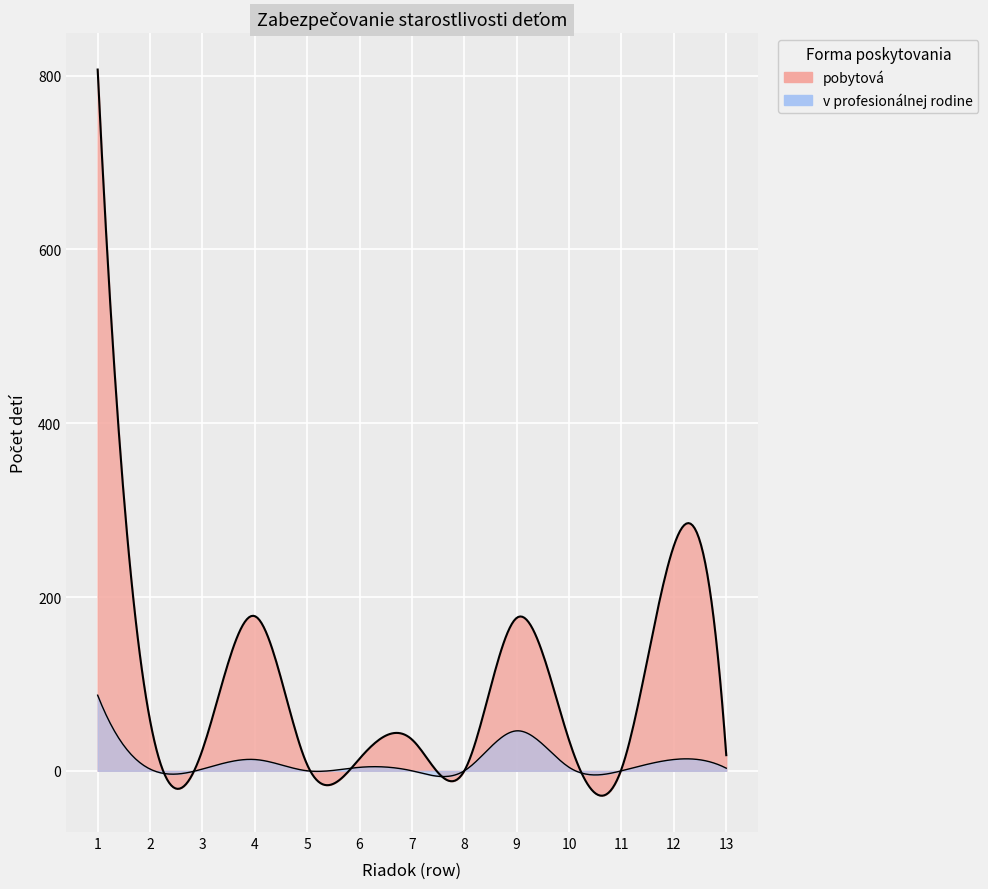

Where does the v profesionálnej rodine series first go above 3?

1